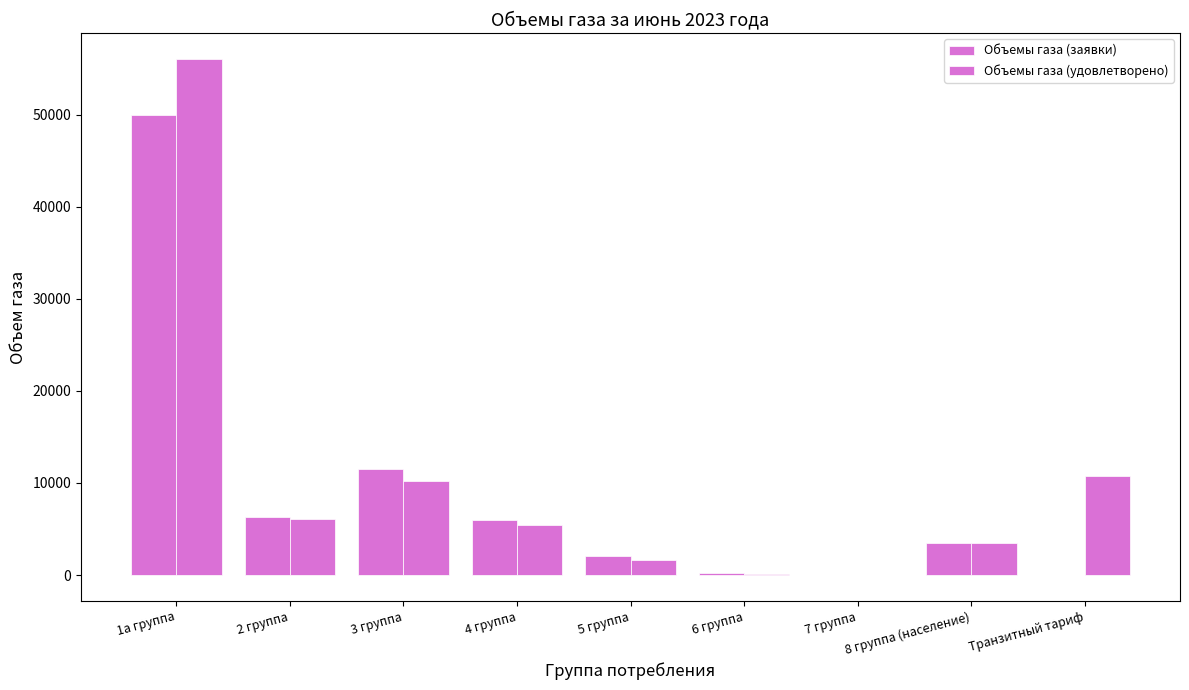

How many values in the Объемы газа (заявки) series exceed 3425?

5